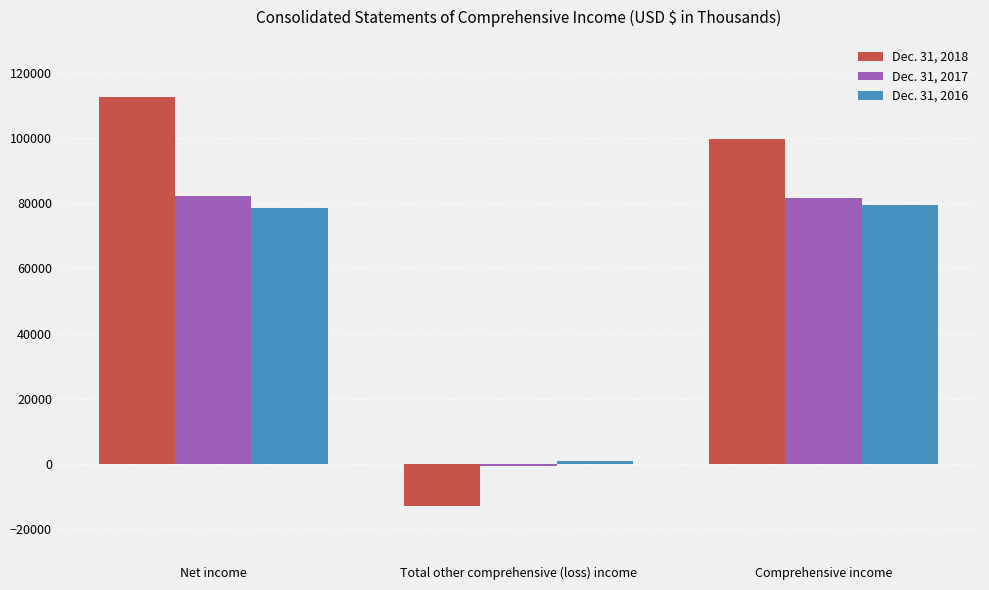

What is the difference between the maximum and second lowest values in the Dec. 31, 2016 series?

898